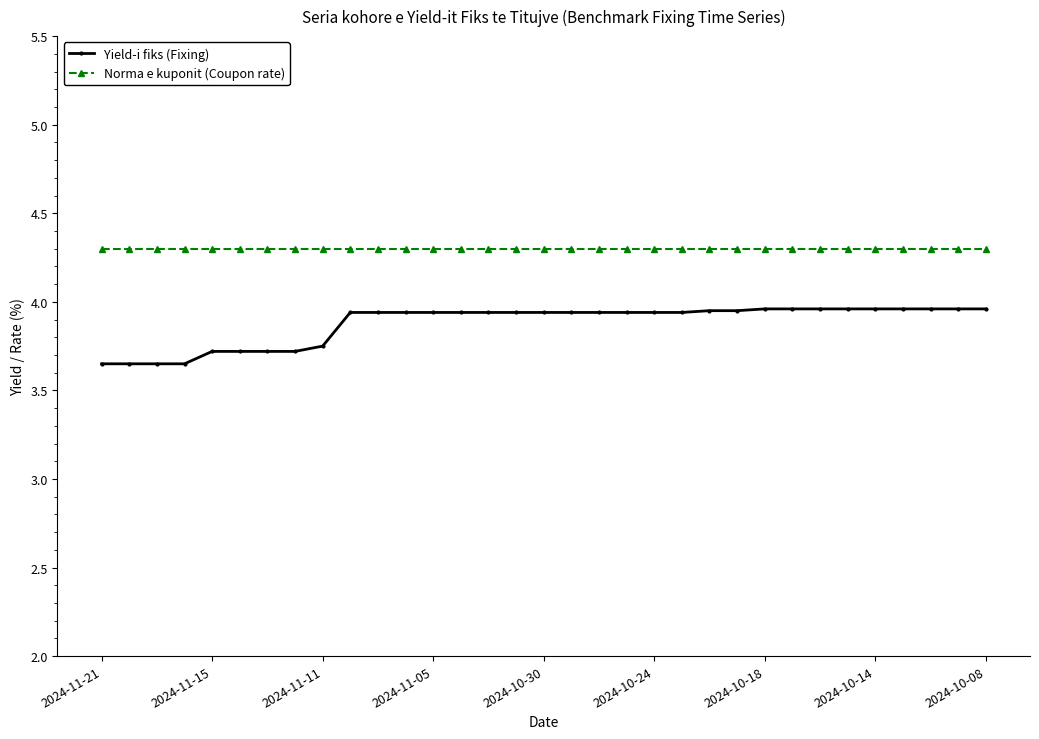

What is the value of the Norma e kuponit (Coupon rate) point at the 28th from the left?

4.3